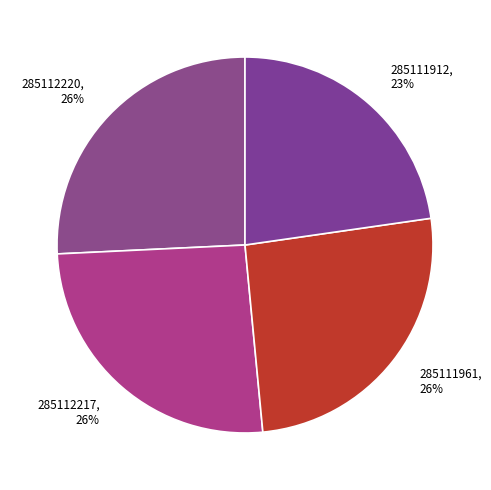

True or false: 285112220 accounts for 26% of the total.

True